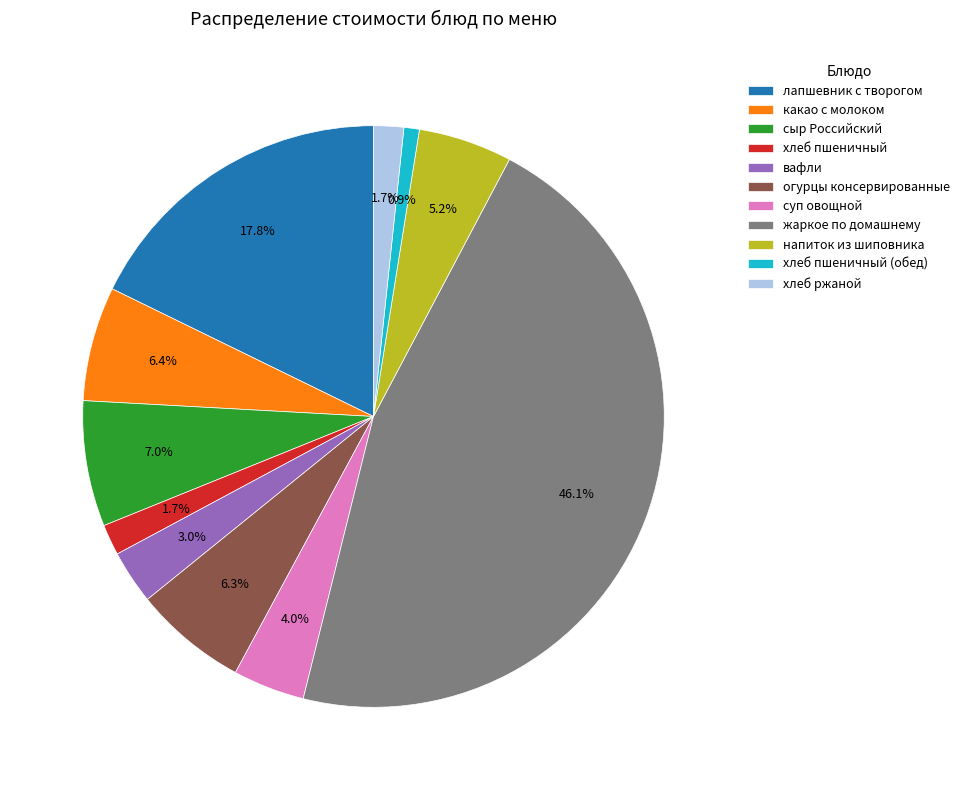

Does any single category account for the majority?

No